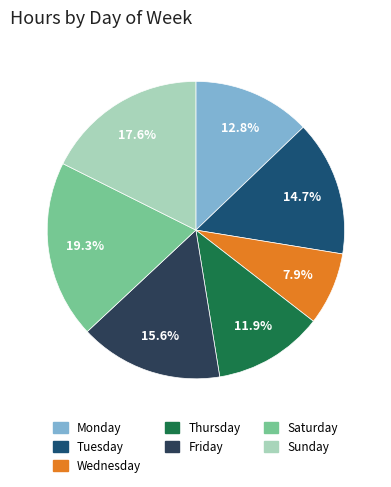

What percentage is the Saturday slice, to the nearest percent?

19%